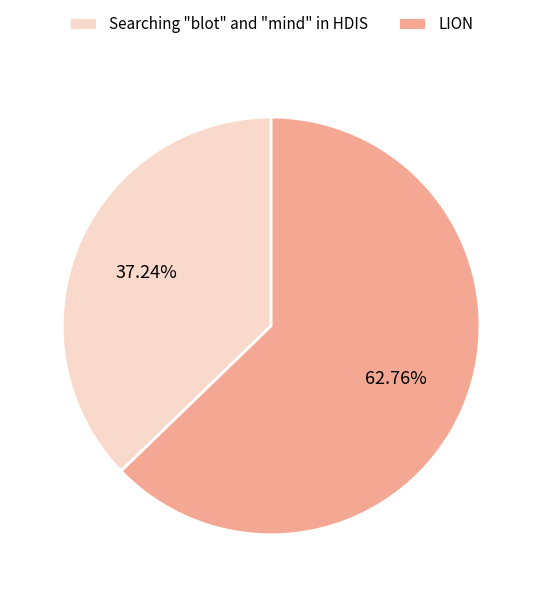

To the nearest percent, what percentage of the pie is Searching "blot" and "mind" in HDIS?

37%